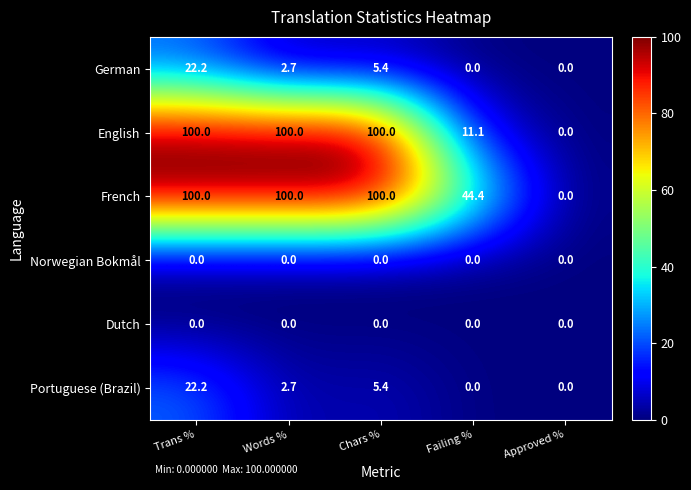

What is the difference between the Portuguese (Brazil) values at Trans % and Chars %?

16.8